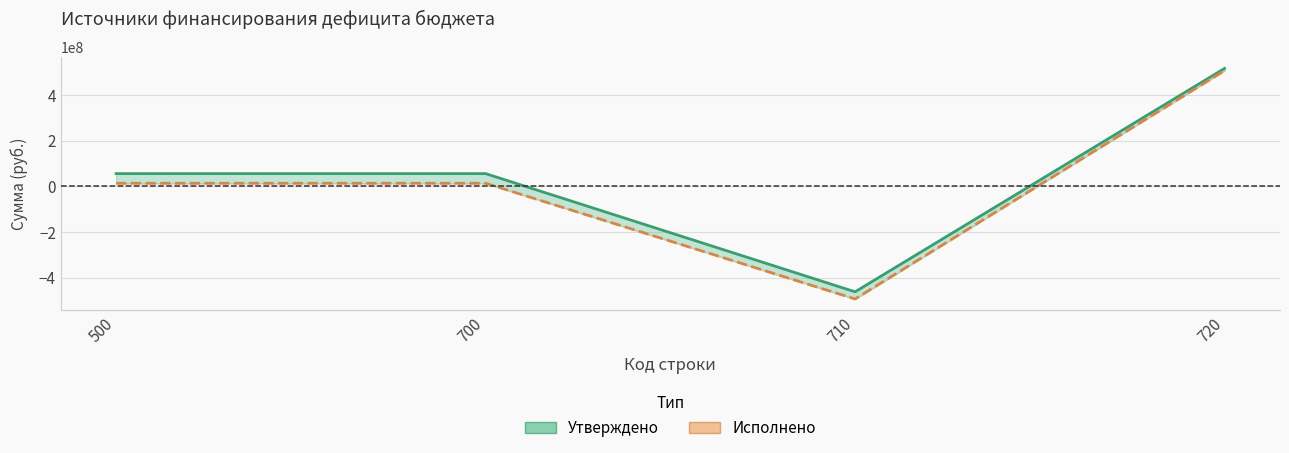

Where is the first local minimum for Исполнено (линия)?

710